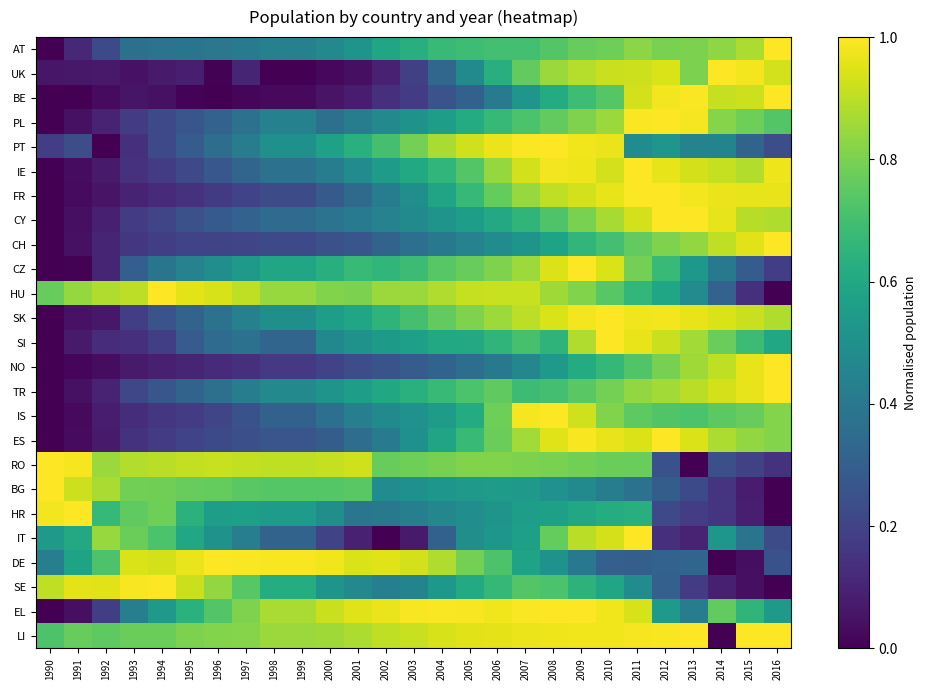

Reading right to left, what are all the values shown in this chart?

AT: 2016=1.0	2015=0.9	2014=0.8	2013=0.8	2012=0.8	2011=0.8	2010=0.8	2009=0.8	2008=0.7	2007=0.7	2006=0.7	2005=0.7	2004=0.7	2003=0.6	2002=0.6	2001=0.5	2000=0.5	1999=0.4	1998=0.4	1997=0.4	1996=0.4	1995=0.4	1994=0.4	1993=0.4	1992=0.2	1991=0.1	1990=0.0
UK: 2016=0.9	2015=1.0	2014=1.0	2013=0.8	2012=0.9	2011=0.9	2010=0.9	2009=0.9	2008=0.9	2007=0.8	2006=0.6	2005=0.5	2004=0.3	2003=0.2	2002=0.1	2001=0.0	2000=0.0	1999=0.0	1998=0.0	1997=0.1	1996=0.0	1995=0.1	1994=0.1	1993=0.1	1992=0.1	1991=0.1	1990=0.1
BE: 2016=1.0	2015=0.9	2014=0.9	2013=1.0	2012=1.0	2011=0.9	2010=0.7	2009=0.7	2008=0.6	2007=0.5	2006=0.4	2005=0.3	2004=0.3	2003=0.2	2002=0.1	2001=0.1	2000=0.1	1999=0.0	1998=0.0	1997=0.0	1996=0.0	1995=0.0	1994=0.0	1993=0.1	1992=0.0	1991=0.0	1990=0.0
PL: 2016=0.7	2015=0.8	2014=0.8	2013=1.0	2012=1.0	2011=1.0	2010=0.8	2009=0.8	2008=0.8	2007=0.7	2006=0.7	2005=0.6	2004=0.6	2003=0.5	2002=0.5	2001=0.4	2000=0.4	1999=0.4	1998=0.4	1997=0.4	1996=0.3	1995=0.3	1994=0.2	1993=0.2	1992=0.1	1991=0.0	1990=0.0
PT: 2016=0.2	2015=0.3	2014=0.5	2013=0.4	2012=0.5	2011=0.5	2010=1.0	2009=1.0	2008=1.0	2007=1.0	2006=1.0	2005=0.9	2004=0.9	2003=0.8	2002=0.7	2001=0.6	2000=0.6	1999=0.5	1998=0.5	1997=0.4	1996=0.4	1995=0.3	1994=0.2	1993=0.1	1992=0.0	1991=0.2	1990=0.2
IE: 2016=1.0	2015=0.9	2014=0.9	2013=0.9	2012=1.0	2011=1.0	2010=0.9	2009=1.0	2008=1.0	2007=0.9	2006=0.8	2005=0.7	2004=0.7	2003=0.6	2002=0.6	2001=0.5	2000=0.4	1999=0.4	1998=0.4	1997=0.3	1996=0.3	1995=0.2	1994=0.2	1993=0.1	1992=0.1	1991=0.0	1990=0.0
FR: 2016=1.0	2015=1.0	2014=1.0	2013=1.0	2012=1.0	2011=1.0	2010=1.0	2009=0.9	2008=0.9	2007=0.8	2006=0.8	2005=0.7	2004=0.6	2003=0.5	2002=0.4	2001=0.3	2000=0.3	1999=0.2	1998=0.2	1997=0.2	1996=0.2	1995=0.1	1994=0.1	1993=0.1	1992=0.1	1991=0.0	1990=0.0
CY: 2016=0.9	2015=0.9	2014=1.0	2013=1.0	2012=1.0	2011=0.9	2010=0.9	2009=0.8	2008=0.7	2007=0.7	2006=0.6	2005=0.6	2004=0.5	2003=0.5	2002=0.4	2001=0.4	2000=0.4	1999=0.3	1998=0.3	1997=0.3	1996=0.3	1995=0.2	1994=0.2	1993=0.2	1992=0.1	1991=0.0	1990=0.0
CH: 2016=1.0	2015=1.0	2014=0.9	2013=0.8	2012=0.8	2011=0.8	2010=0.7	2009=0.7	2008=0.6	2007=0.5	2006=0.5	2005=0.4	2004=0.4	2003=0.4	2002=0.3	2001=0.3	2000=0.2	1999=0.2	1998=0.2	1997=0.2	1996=0.2	1995=0.2	1994=0.2	1993=0.2	1992=0.1	1991=0.0	1990=0.0
CZ: 2016=0.2	2015=0.3	2014=0.4	2013=0.5	2012=0.7	2011=0.8	2010=0.9	2009=1.0	2008=0.9	2007=0.9	2006=0.8	2005=0.8	2004=0.7	2003=0.7	2002=0.7	2001=0.7	2000=0.6	1999=0.6	1998=0.6	1997=0.5	1996=0.5	1995=0.4	1994=0.4	1993=0.3	1992=0.1	1991=0.0	1990=0.0
HU: 2016=0.0	2015=0.1	2014=0.3	2013=0.5	2012=0.6	2011=0.7	2010=0.7	2009=0.8	2008=0.9	2007=0.9	2006=0.9	2005=0.9	2004=0.9	2003=0.9	2002=0.9	2001=0.8	2000=0.8	1999=0.8	1998=0.8	1997=0.9	1996=0.9	1995=1.0	1994=1.0	1993=0.9	1992=0.9	1991=0.8	1990=0.8
SK: 2016=0.9	2015=0.9	2014=0.9	2013=1.0	2012=1.0	2011=1.0	2010=1.0	2009=1.0	2008=0.9	2007=0.9	2006=0.9	2005=0.8	2004=0.8	2003=0.7	2002=0.7	2001=0.6	2000=0.6	1999=0.5	1998=0.5	1997=0.4	1996=0.4	1995=0.3	1994=0.3	1993=0.2	1992=0.1	1991=0.1	1990=0.0
SI: 2016=0.6	2015=0.7	2014=0.8	2013=0.9	2012=0.9	2011=1.0	2010=1.0	2009=0.9	2008=0.6	2007=0.7	2006=0.7	2005=0.6	2004=0.6	2003=0.6	2002=0.5	2001=0.5	2000=0.5	1999=0.3	1998=0.3	1997=0.4	1996=0.3	1995=0.3	1994=0.2	1993=0.1	1992=0.1	1991=0.1	1990=0.0
NO: 2016=1.0	2015=1.0	2014=0.9	2013=0.9	2012=0.8	2011=0.7	2010=0.7	2009=0.6	2008=0.5	2007=0.5	2006=0.4	2005=0.4	2004=0.3	2003=0.3	2002=0.3	2001=0.2	2000=0.2	1999=0.2	1998=0.2	1997=0.1	1996=0.1	1995=0.1	1994=0.1	1993=0.1	1992=0.0	1991=0.0	1990=0.0
TR: 2016=1.0	2015=1.0	2014=0.9	2013=0.9	2012=0.9	2011=0.8	2010=0.8	2009=0.7	2008=0.7	2007=0.7	2006=0.8	2005=0.7	2004=0.7	2003=0.6	2002=0.6	2001=0.6	2000=0.5	1999=0.5	1998=0.5	1997=0.4	1996=0.4	1995=0.3	1994=0.3	1993=0.2	1992=0.1	1991=0.0	1990=0.0
IS: 2016=0.8	2015=0.8	2014=0.7	2013=0.7	2012=0.7	2011=0.8	2010=0.8	2009=0.9	2008=1.0	2007=1.0	2006=0.8	2005=0.6	2004=0.6	2003=0.5	2002=0.5	2001=0.4	2000=0.4	1999=0.3	1998=0.3	1997=0.3	1996=0.2	1995=0.2	1994=0.2	1993=0.1	1992=0.1	1991=0.0	1990=0.0
ES: 2016=0.8	2015=0.8	2014=0.9	2013=0.9	2012=1.0	2011=0.9	2010=1.0	2009=1.0	2008=1.0	2007=0.9	2006=0.8	2005=0.7	2004=0.6	2003=0.5	2002=0.4	2001=0.4	2000=0.3	1999=0.3	1998=0.3	1997=0.2	1996=0.2	1995=0.2	1994=0.2	1993=0.1	1992=0.1	1991=0.0	1990=0.0
RO: 2016=0.1	2015=0.2	2014=0.2	2013=0.0	2012=0.3	2011=0.8	2010=0.8	2009=0.8	2008=0.8	2007=0.8	2006=0.8	2005=0.8	2004=0.8	2003=0.8	2002=0.8	2001=0.9	2000=0.9	1999=0.9	1998=0.9	1997=0.9	1996=0.9	1995=0.9	1994=0.9	1993=0.9	1992=0.8	1991=1.0	1990=1.0
BG: 2016=0.0	2015=0.1	2014=0.2	2013=0.2	2012=0.3	2011=0.4	2010=0.4	2009=0.5	2008=0.5	2007=0.5	2006=0.5	2005=0.5	2004=0.5	2003=0.5	2002=0.5	2001=0.7	2000=0.7	1999=0.7	1998=0.7	1997=0.7	1996=0.8	1995=0.8	1994=0.8	1993=0.8	1992=0.9	1991=0.9	1990=1.0
HR: 2016=0.0	2015=0.1	2014=0.2	2013=0.2	2012=0.2	2011=0.6	2010=0.6	2009=0.6	2008=0.6	2007=0.6	2006=0.5	2005=0.5	2004=0.5	2003=0.4	2002=0.4	2001=0.4	2000=0.5	1999=0.5	1998=0.5	1997=0.6	1996=0.6	1995=0.6	1994=0.8	1993=0.8	1992=0.7	1991=1.0	1990=1.0
IT: 2016=0.2	2015=0.4	2014=0.5	2013=0.1	2012=0.1	2011=1.0	2010=0.9	2009=0.9	2008=0.8	2007=0.6	2006=0.5	2005=0.5	2004=0.3	2003=0.1	2002=0.0	2001=0.1	2000=0.2	1999=0.3	1998=0.3	1997=0.4	1996=0.5	1995=0.6	1994=0.7	1993=0.8	1992=0.8	1991=0.6	1990=0.5
DE: 2016=0.3	2015=0.0	2014=0.0	2013=0.3	2012=0.3	2011=0.3	2010=0.3	2009=0.4	2008=0.5	2007=0.6	2006=0.7	2005=0.8	2004=0.9	2003=0.9	2002=0.9	2001=0.9	2000=1.0	1999=1.0	1998=1.0	1997=1.0	1996=1.0	1995=1.0	1994=0.9	1993=0.9	1992=0.7	1991=0.6	1990=0.4
SE: 2016=0.0	2015=0.0	2014=0.1	2013=0.2	2012=0.3	2011=0.5	2010=0.6	2009=0.6	2008=0.7	2007=0.7	2006=0.7	2005=0.6	2004=0.5	2003=0.5	2002=0.4	2001=0.5	2000=0.5	1999=0.6	1998=0.6	1997=0.7	1996=0.8	1995=0.9	1994=1.0	1993=1.0	1992=1.0	1991=1.0	1990=0.9
EL: 2016=0.5	2015=0.7	2014=0.8	2013=0.4	2012=0.5	2011=0.9	2010=1.0	2009=1.0	2008=1.0	2007=1.0	2006=1.0	2005=1.0	2004=1.0	2003=1.0	2002=1.0	2001=1.0	2000=0.9	1999=0.9	1998=0.9	1997=0.8	1996=0.7	1995=0.6	1994=0.5	1993=0.4	1992=0.2	1991=0.0	1990=0.0
LI: 2016=1.0	2015=1.0	2014=0.0	2013=1.0	2012=1.0	2011=1.0	2010=1.0	2009=1.0	2008=1.0	2007=1.0	2006=1.0	2005=1.0	2004=0.9	2003=0.9	2002=0.9	2001=0.9	2000=0.9	1999=0.9	1998=0.9	1997=0.8	1996=0.8	1995=0.8	1994=0.8	1993=0.8	1992=0.8	1991=0.8	1990=0.7